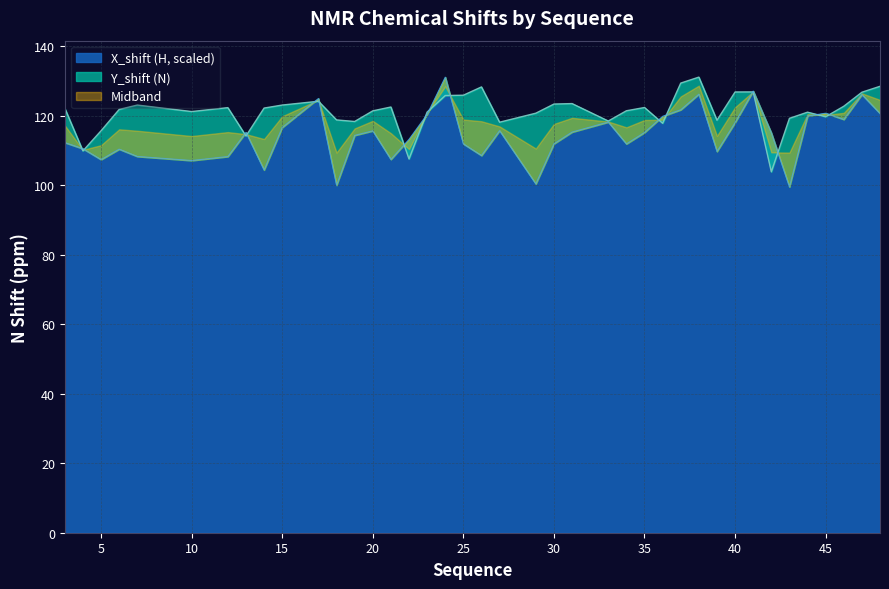

Is it true that X_shift (H, scaled) equals 54.1 at 40?

False